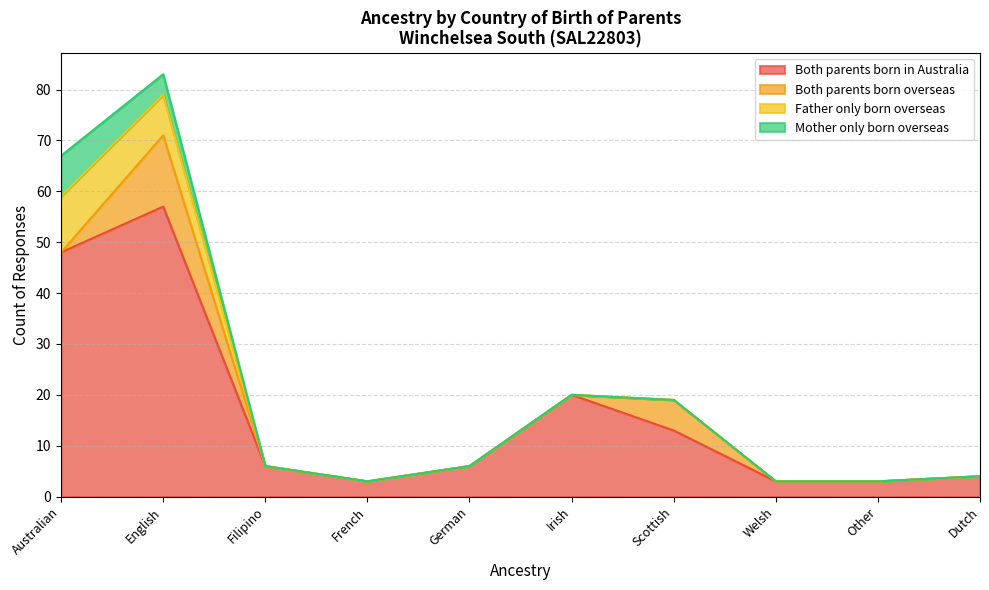

List the series in order of their peak value, lowest first.

Mother only born overseas, Father only born overseas, Both parents born overseas, Both parents born in Australia